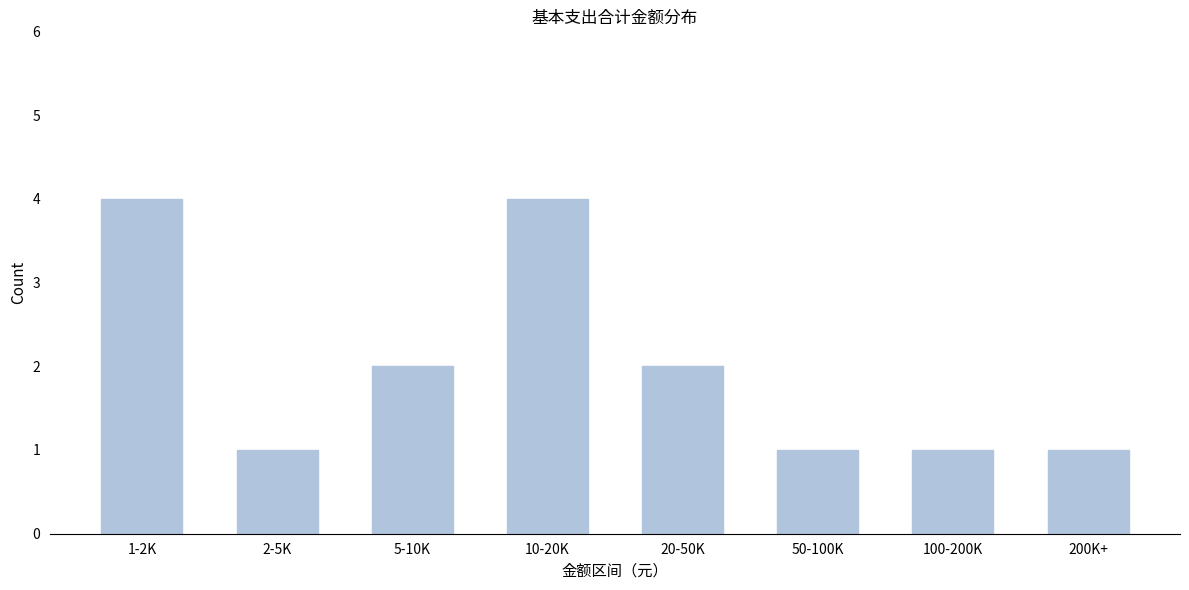

Reading left to right, what are all the values shown in this chart?

1-2K=4	2-5K=1	5-10K=2	10-20K=4	20-50K=2	50-100K=1	100-200K=1	200K+=1